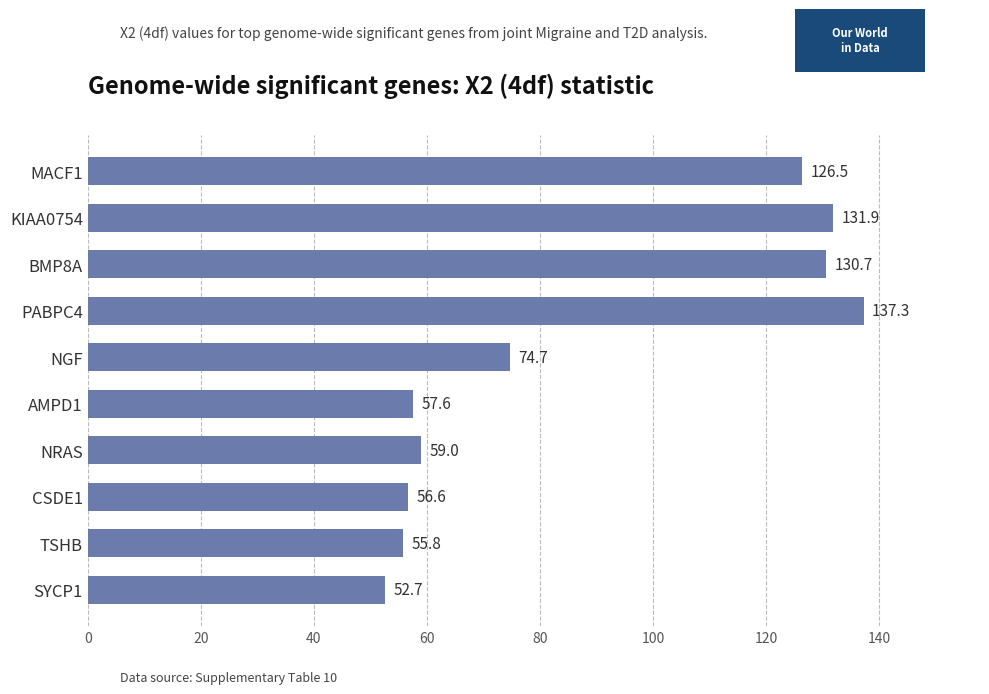

What position from the bottom is BMP8A?

8